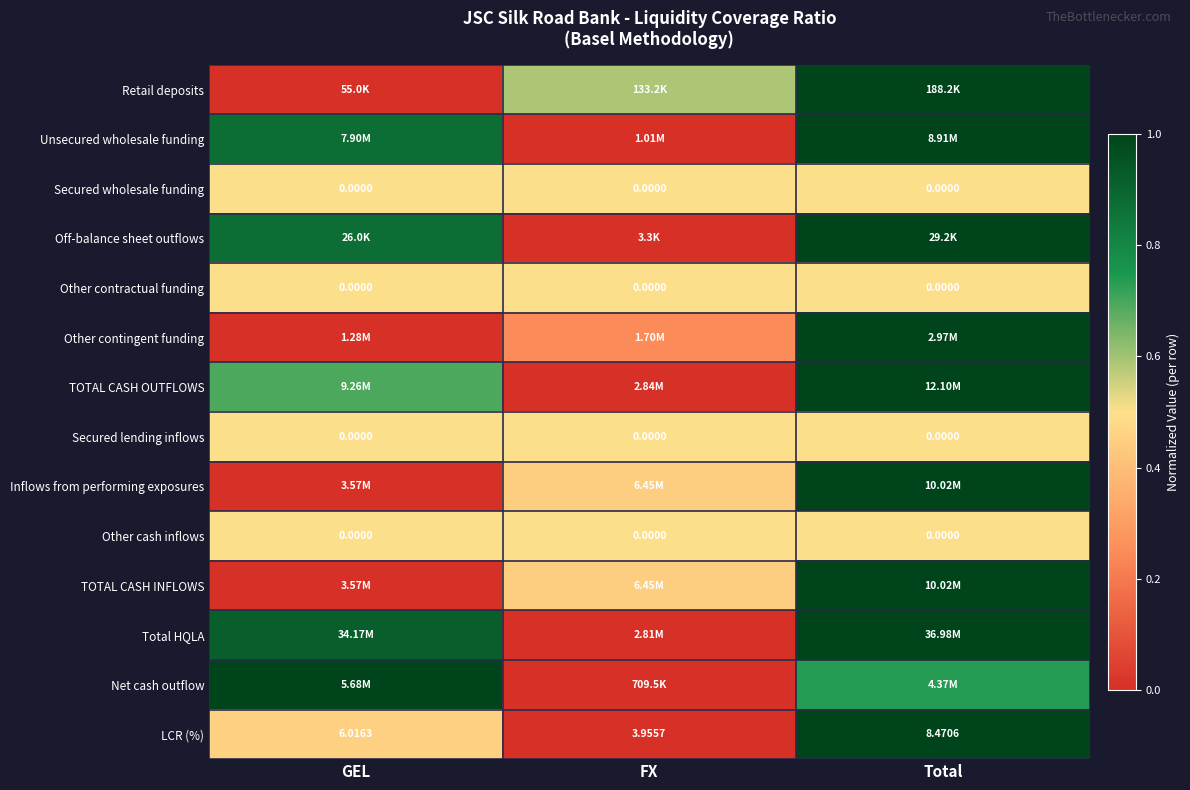

Is the value of Other contractual funding at FX greater than the value of LCR (%) at GEL?

No